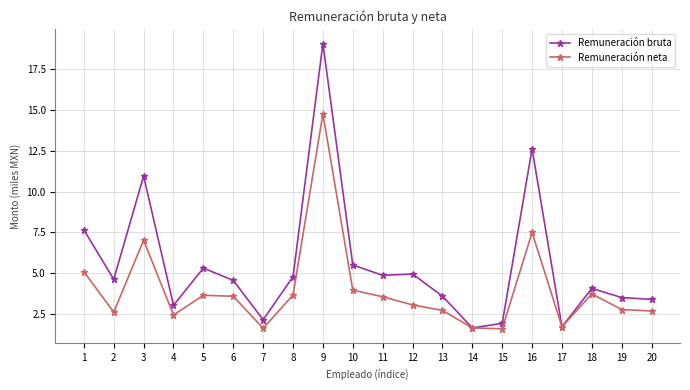

Which series has the widest spread of values?

Remuneración bruta